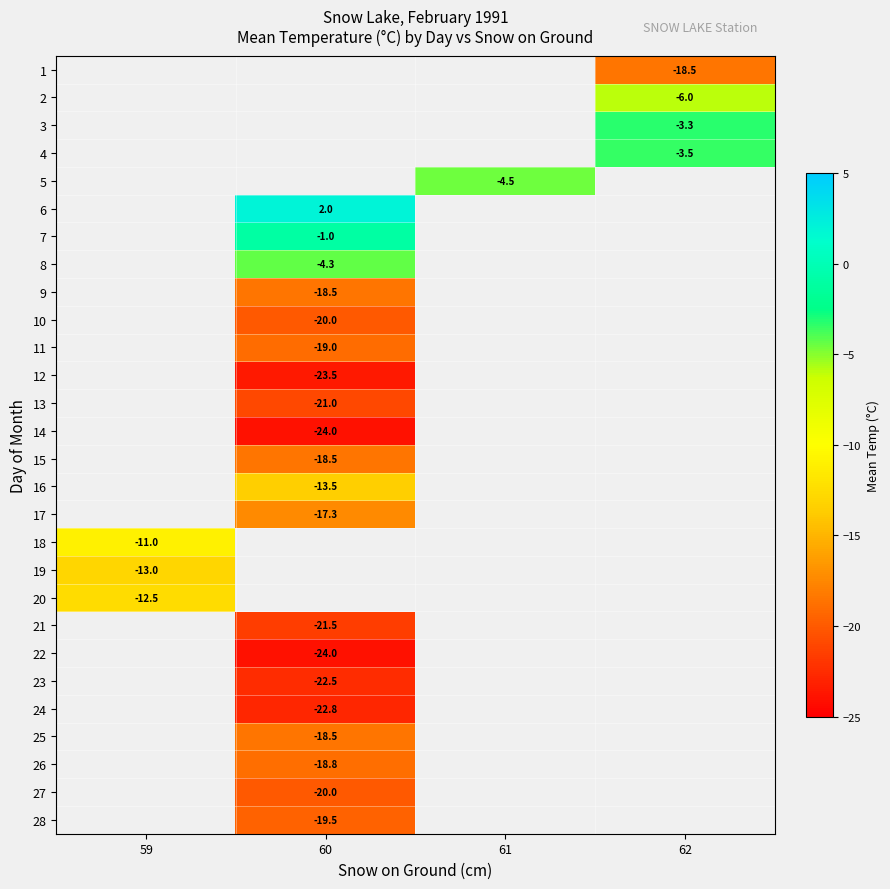

Which has a higher value, 62 or 59?

59